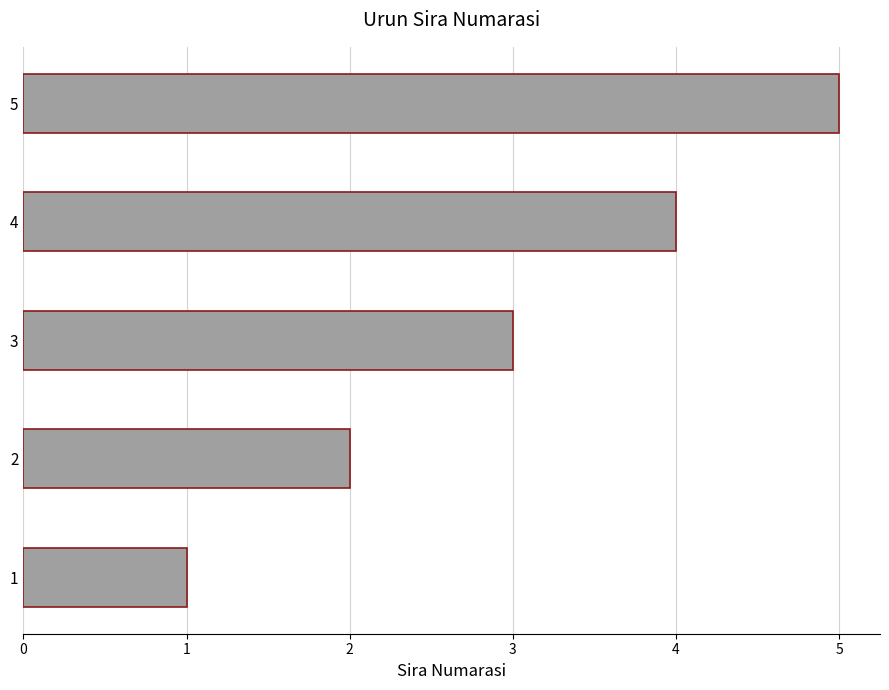

What is the change in value from 4 to 5?

+1